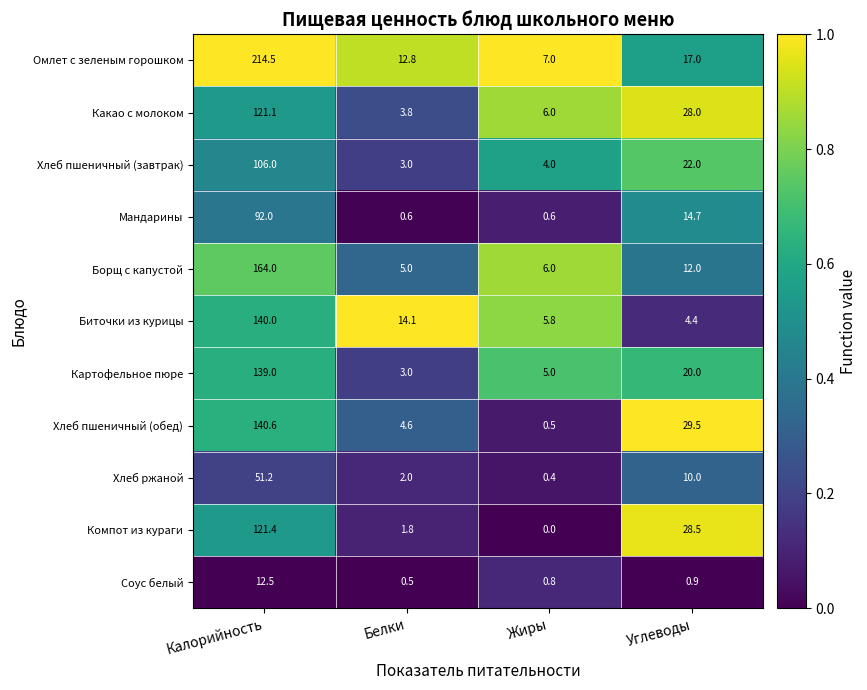

Which series has the largest total across all categories?

Омлет с зеленым горошком